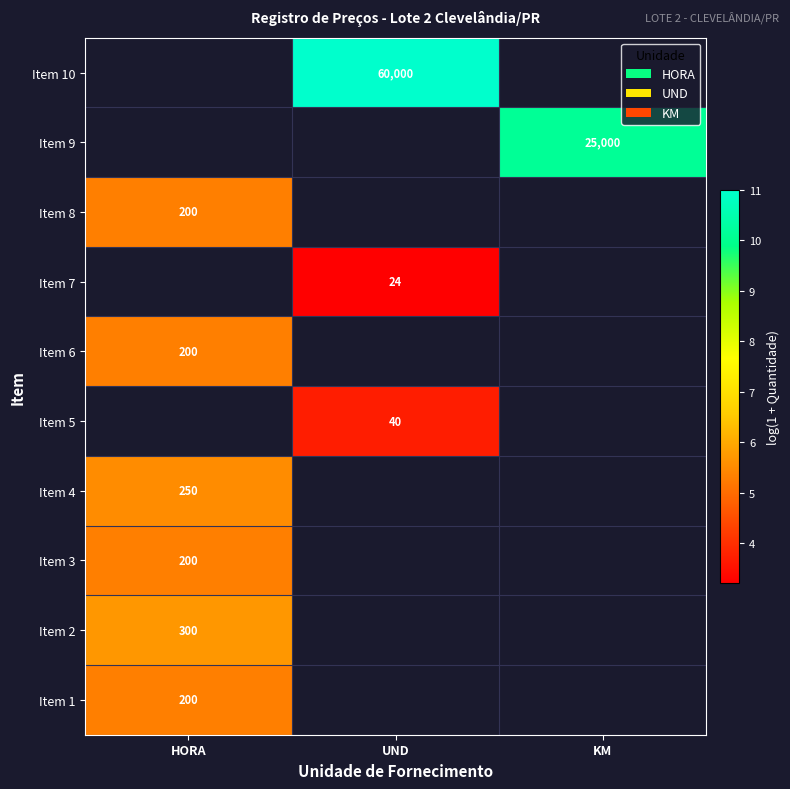

Which category has the lowest value across all series?

UND